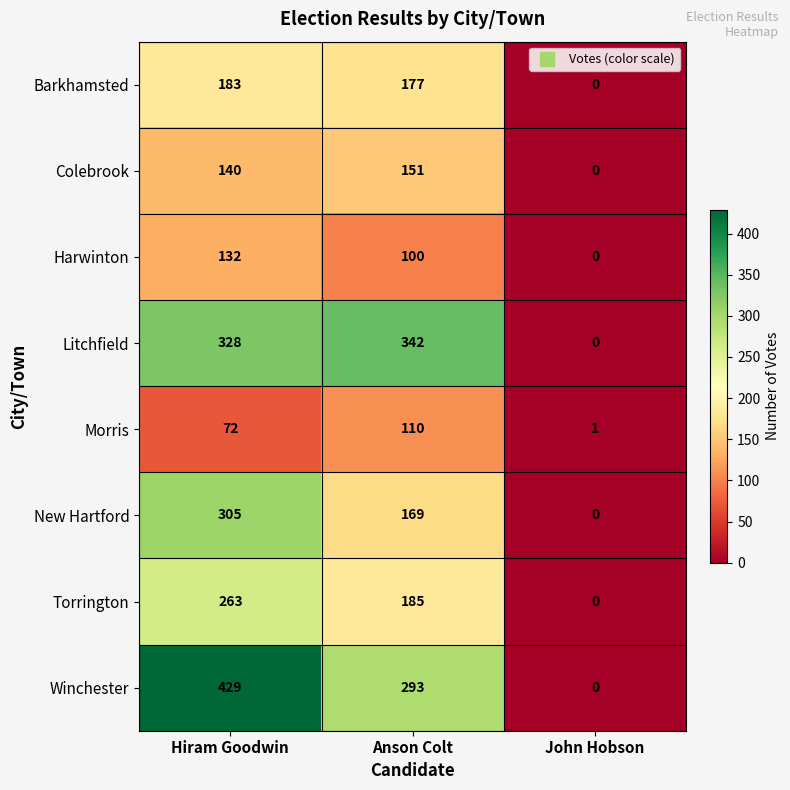

What is the highest value of the Colebrook series?

151